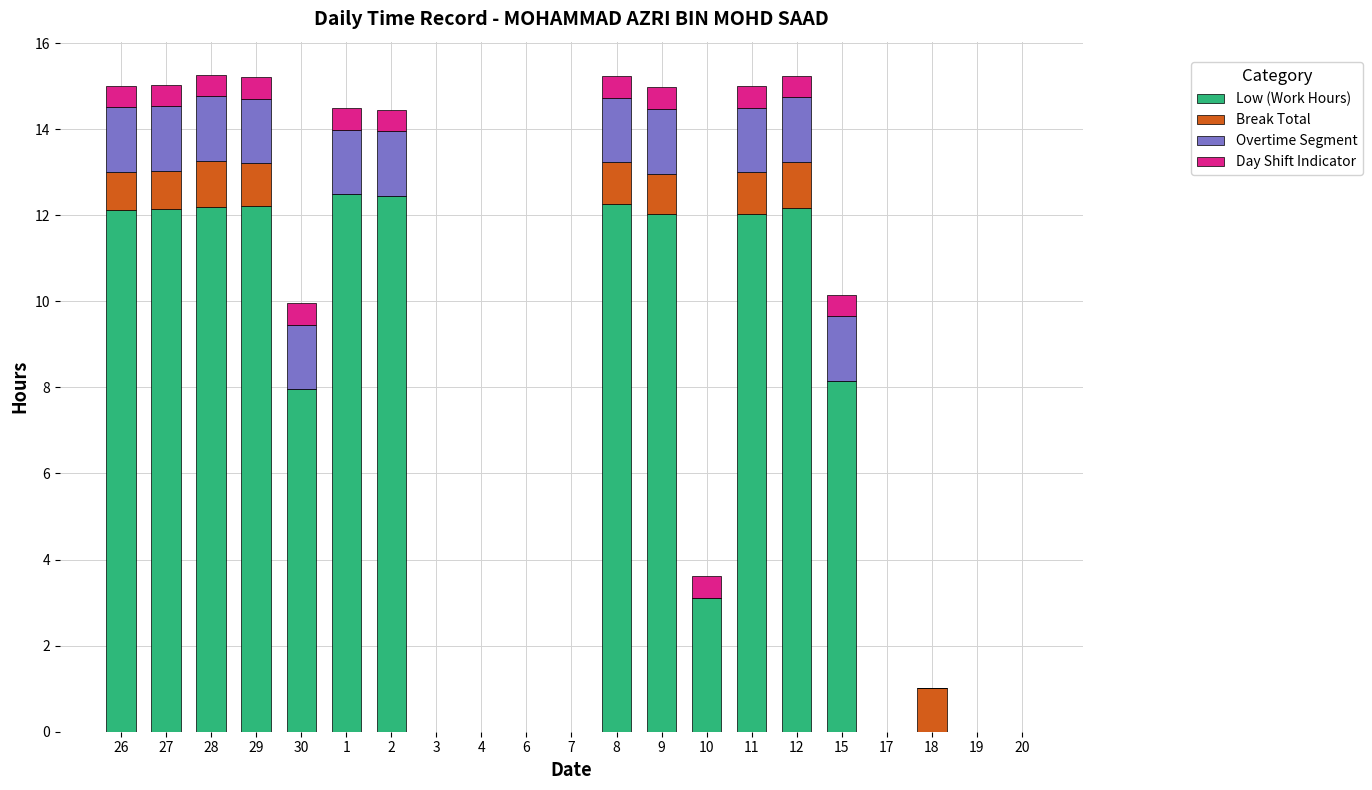

The value of Low (Work Hours) at 18 is 0.0. True or false?

True